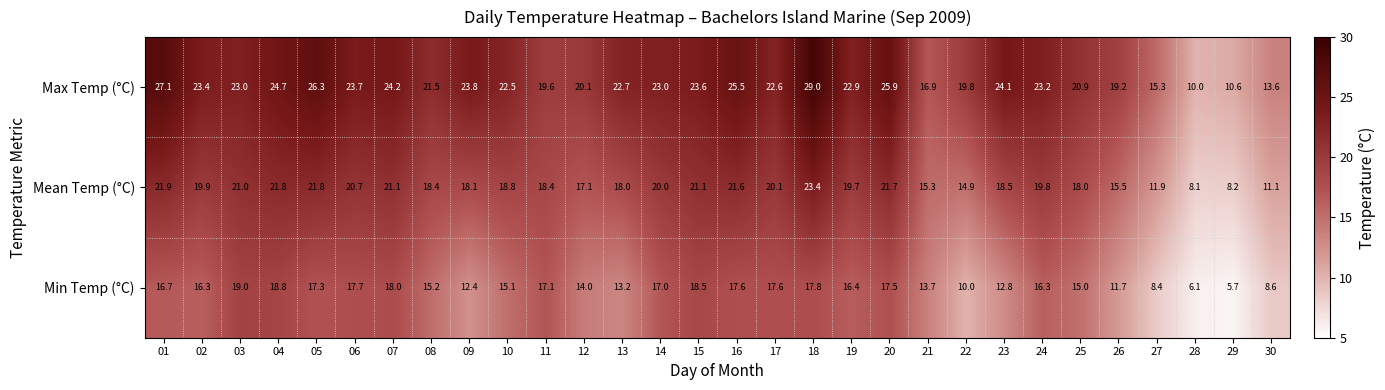

What is the difference between the highest and lowest values at 20?

8.4